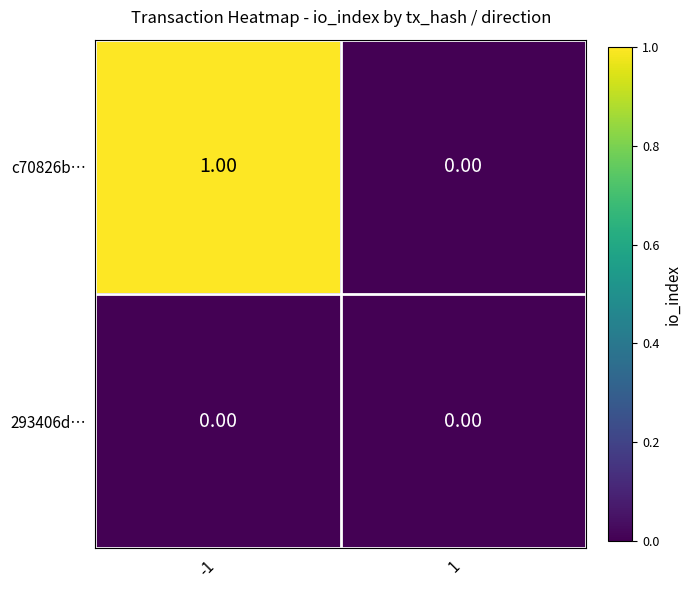

Rank the series by their average value, from highest to lowest.

c70826b…, 293406d…